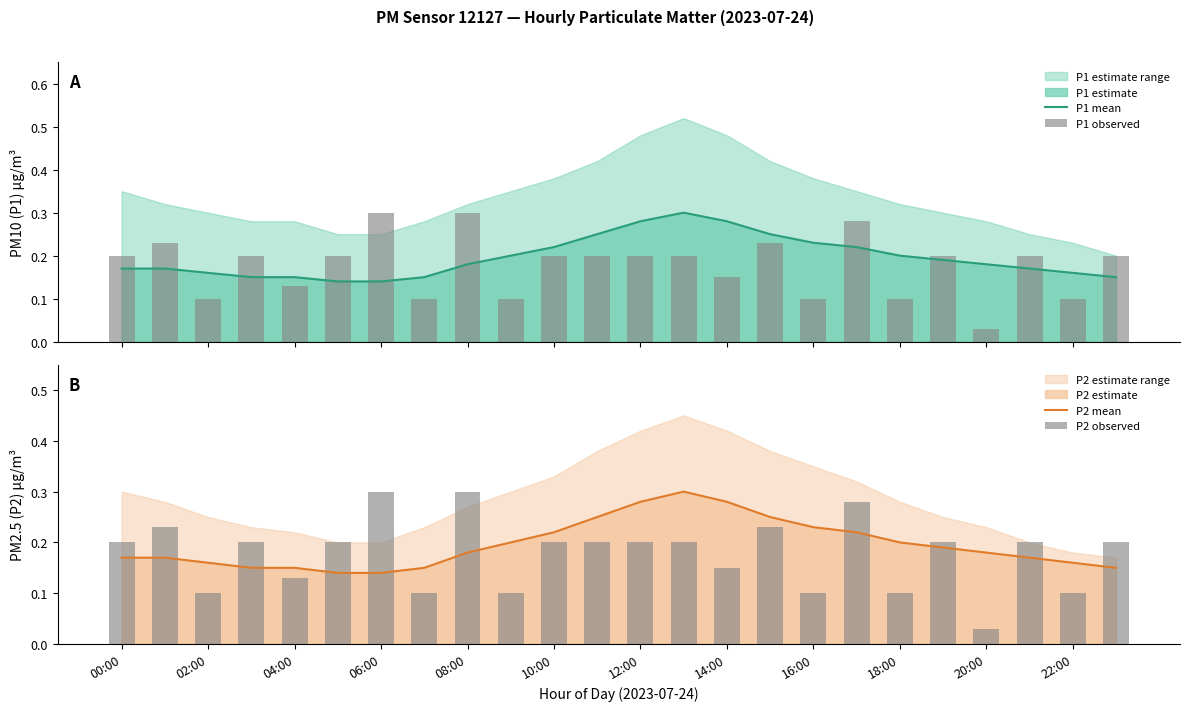

What is the sum of the P2 mean values at 08:00 and 10:00?

0.4